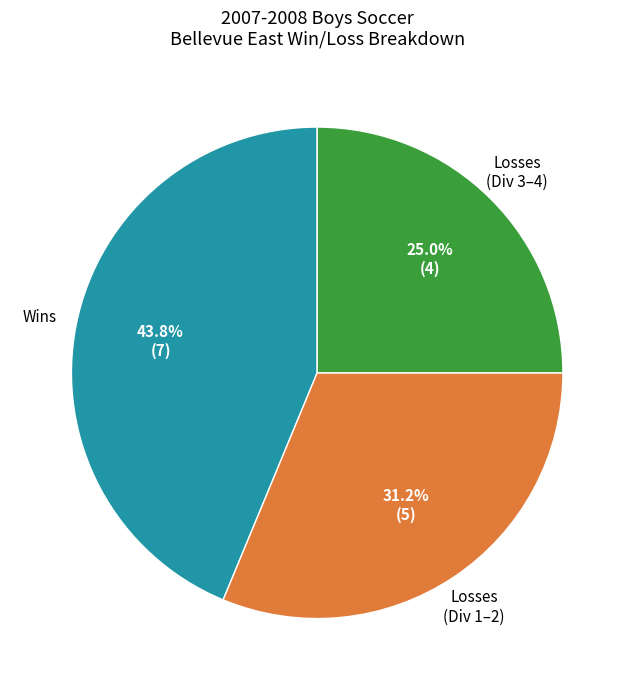

Is there a majority slice in this chart?

No